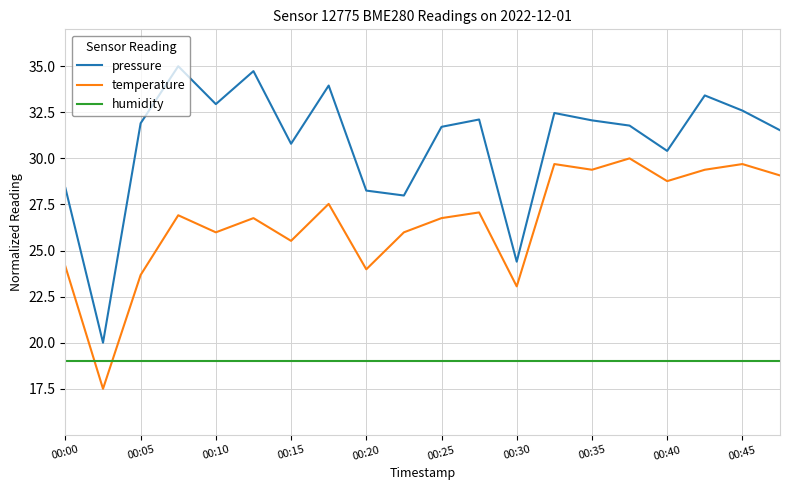

Which series has the largest total across all categories?

pressure